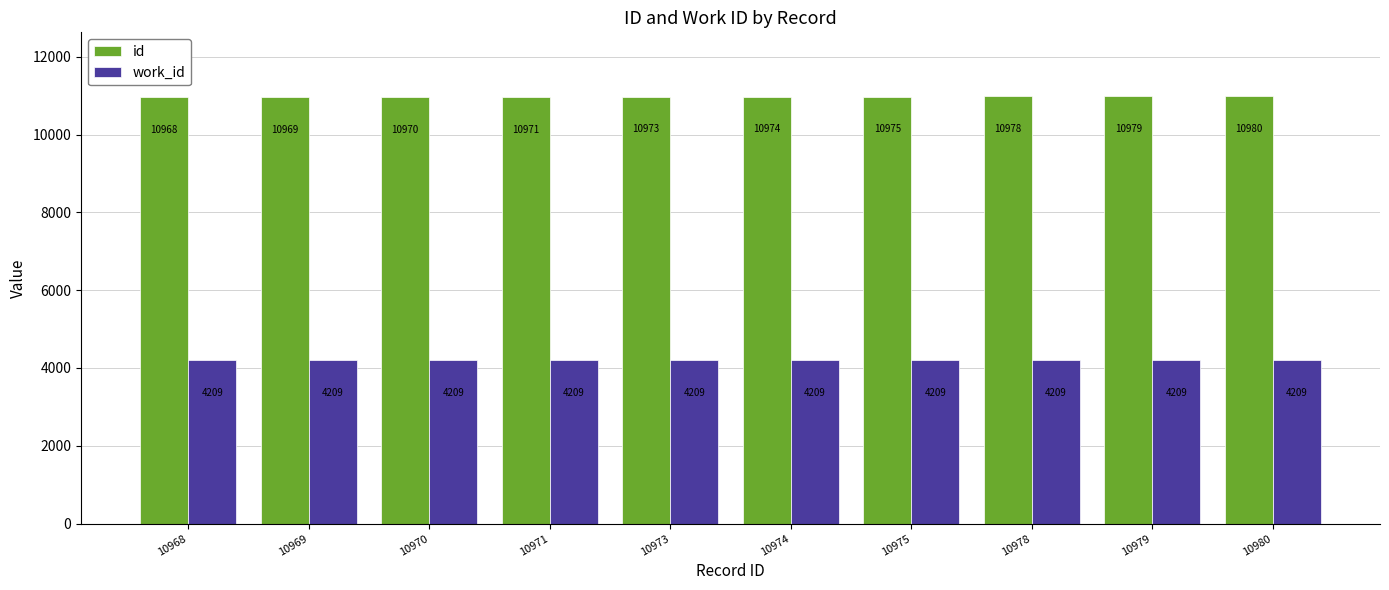

Which series has the largest range (max minus min)?

id